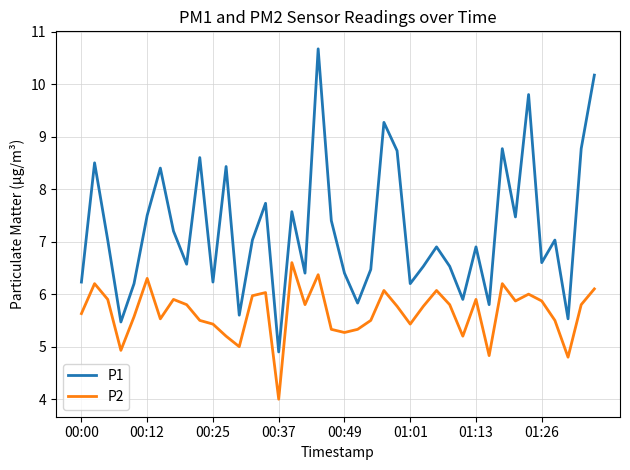

What is the difference between the maximum and minimum values in the P1 series?

5.8